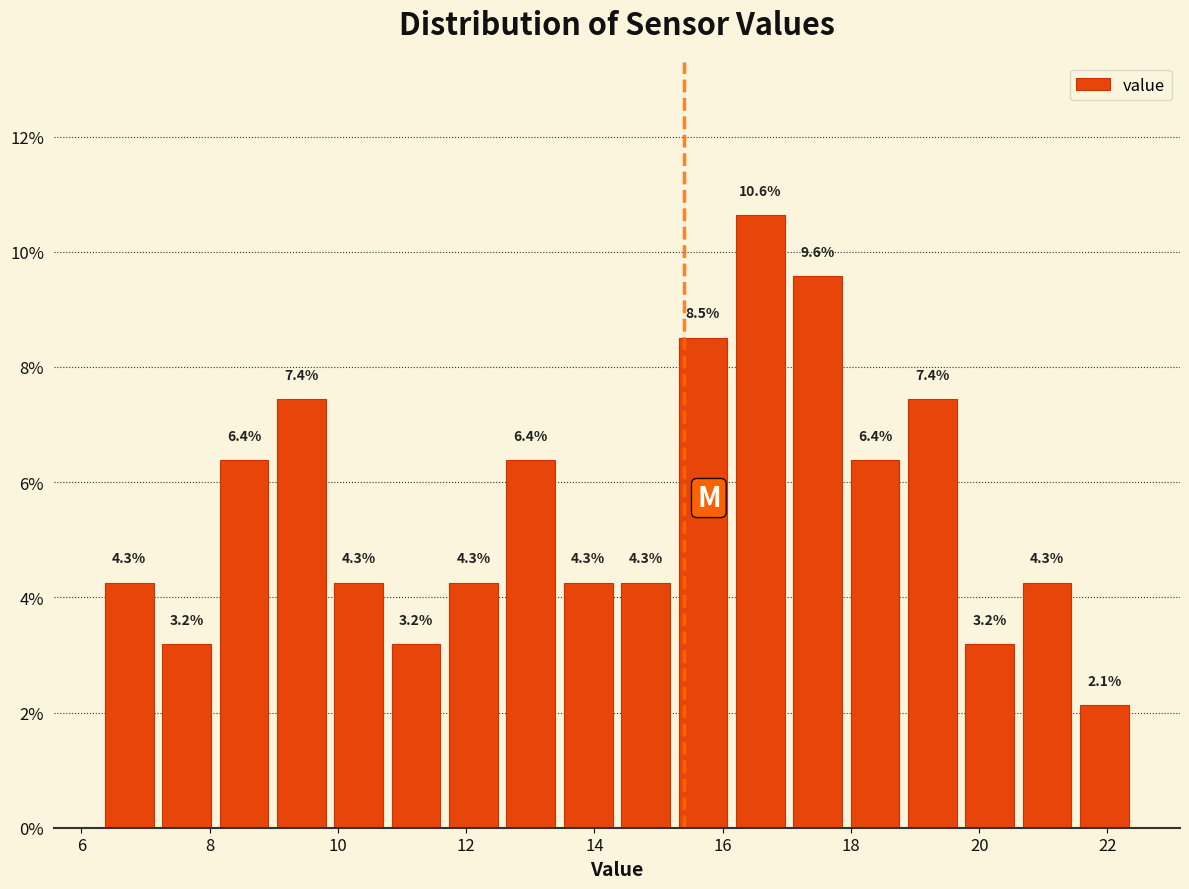

Which range on the x-axis has the tallest bar?

16.2 to 17.0